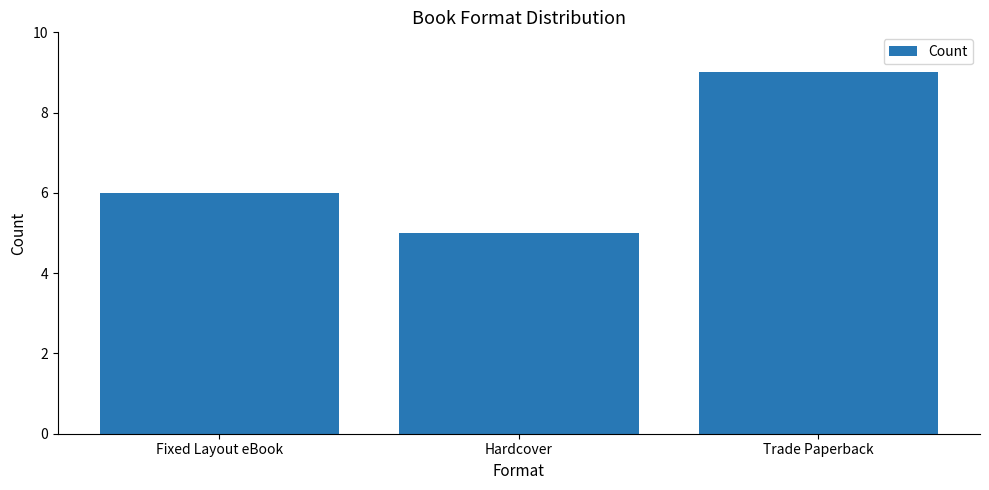

List the labels in order of value, largest first.

Trade Paperback, Fixed Layout eBook, Hardcover